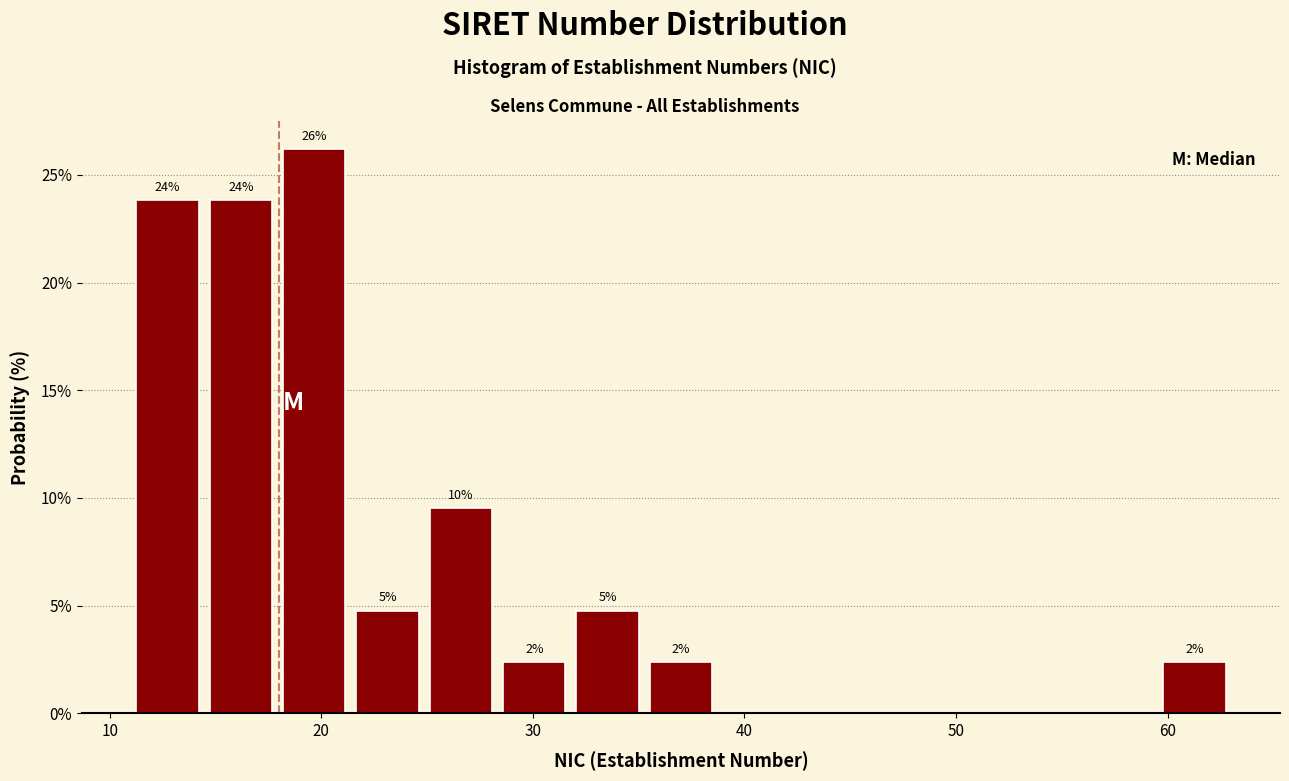

Around what value on the x-axis is the tallest bar? Give the approximate position of its centre, as read against the axis.

20